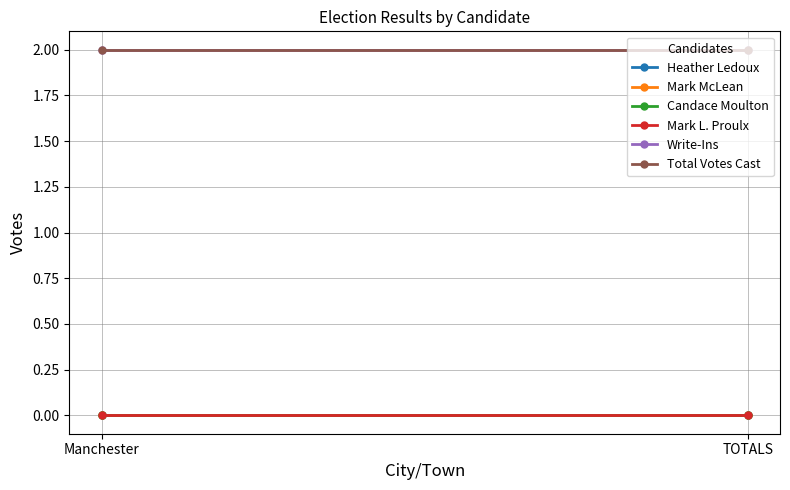

Which series has the largest total across all categories?

Write-Ins